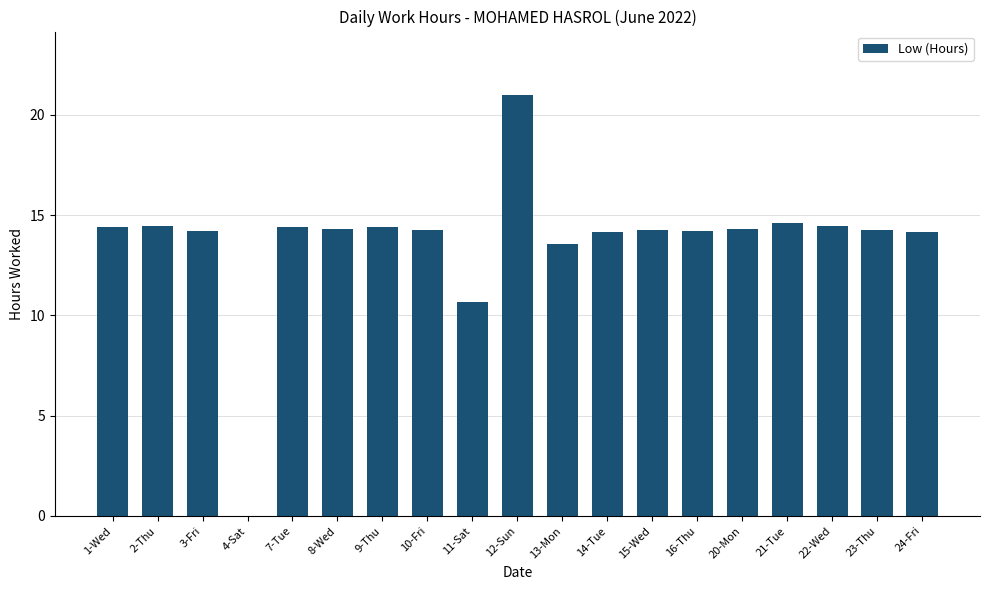

Is it true that the value at 22-Wed is 21.7?

False